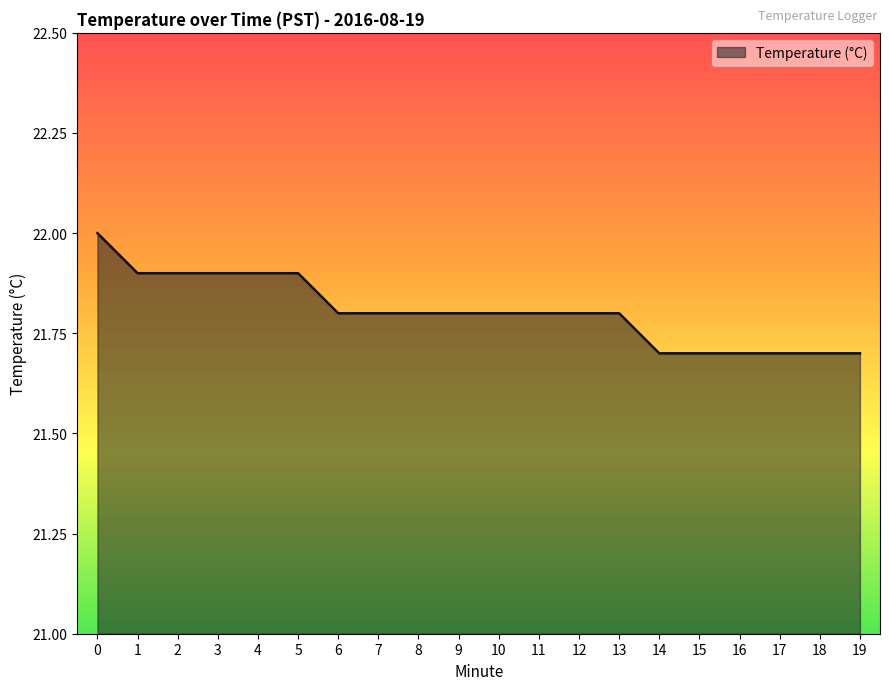

What is the smallest value displayed?

21.7